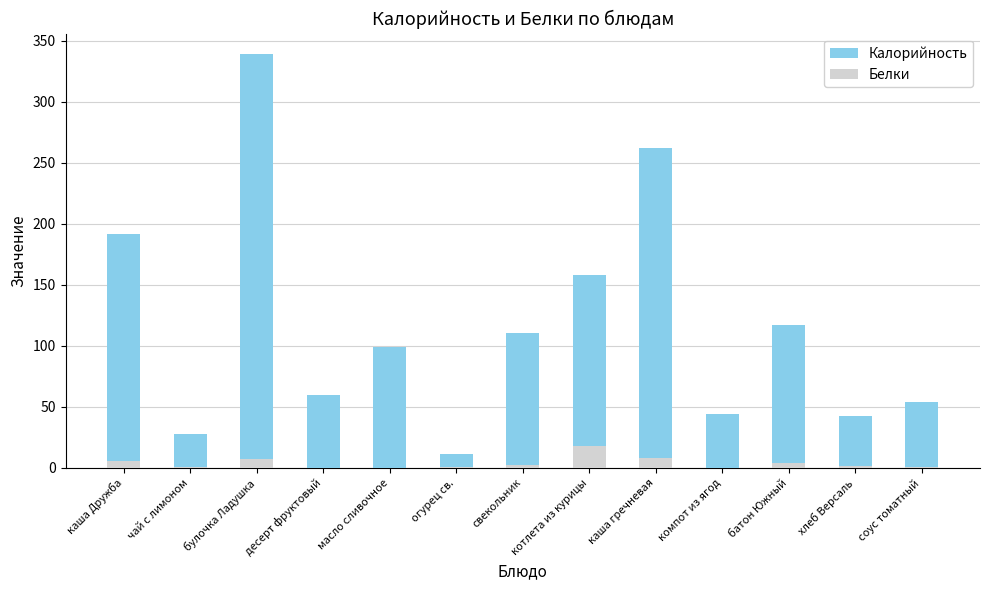

Reading left to right, what are all the values shown in this chart?

Калорийность: 191.6	27.9	339.0	60.0	99.2	11.3	110.4	158.0	262.2	44.0	117.2	42.7	53.7
Белки: 5.2	0.2	7.2	0.0	0.1	0.6	2.2	18.0	8.2	0.2	3.8	1.7	0.9